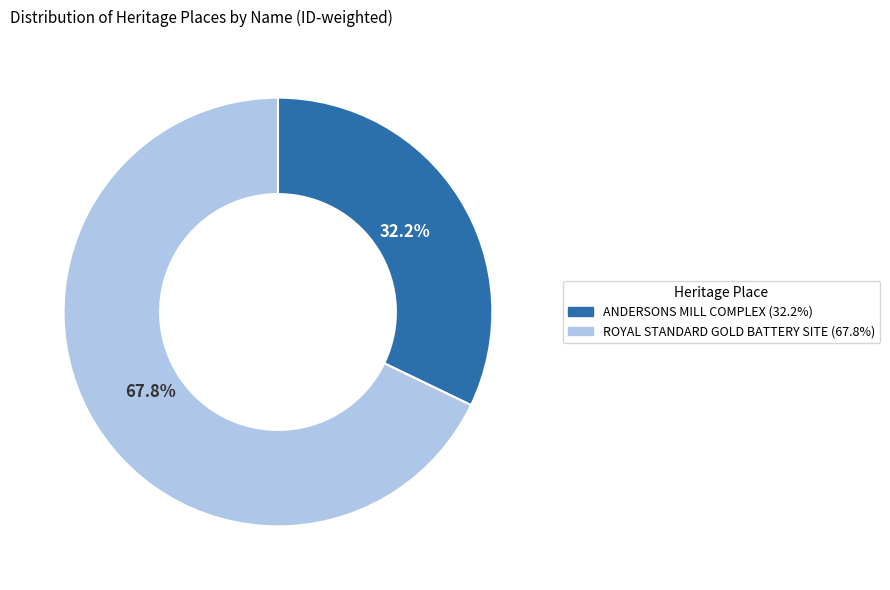

Which has a higher value, ROYAL STANDARD GOLD BATTERY SITE or ANDERSONS MILL COMPLEX?

ROYAL STANDARD GOLD BATTERY SITE